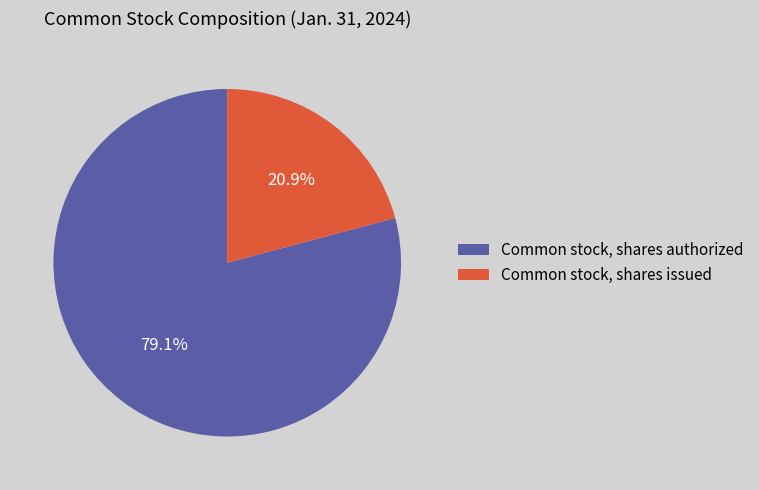

Which slice is the smallest?

Common stock, shares issued